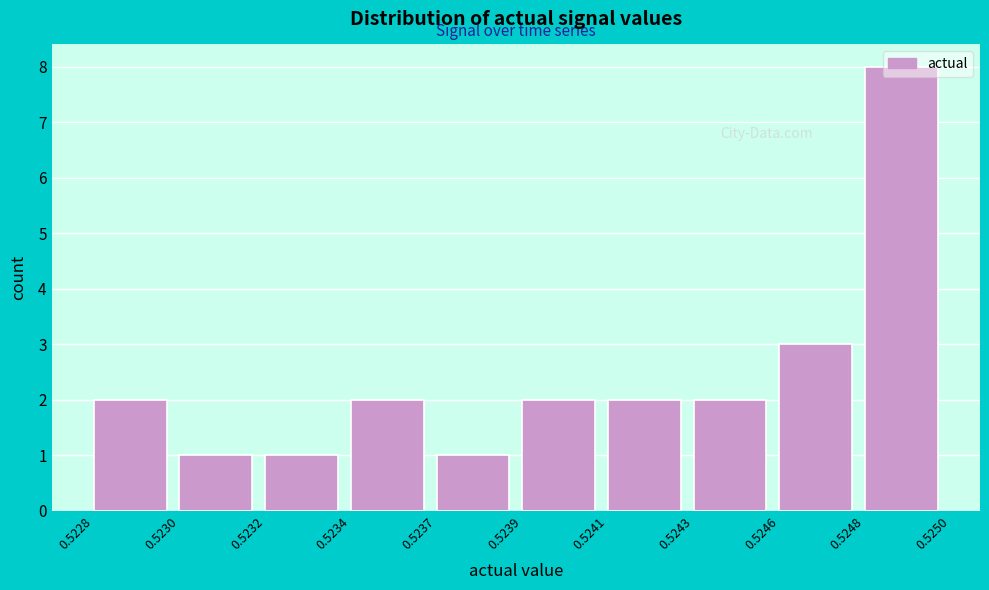

Where is the data nearest to the value 4?

0.5246